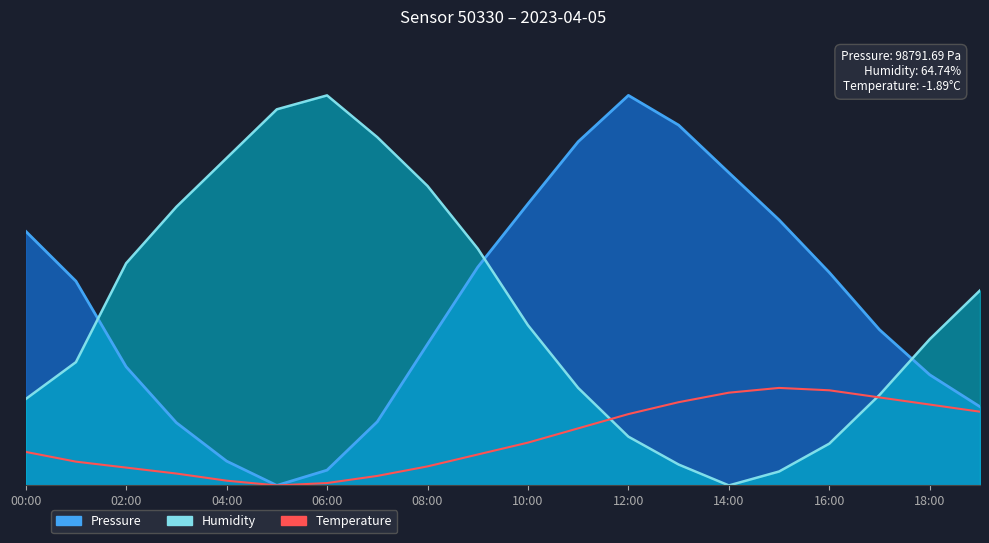

What is the value of the 20th point from the left?

0.2